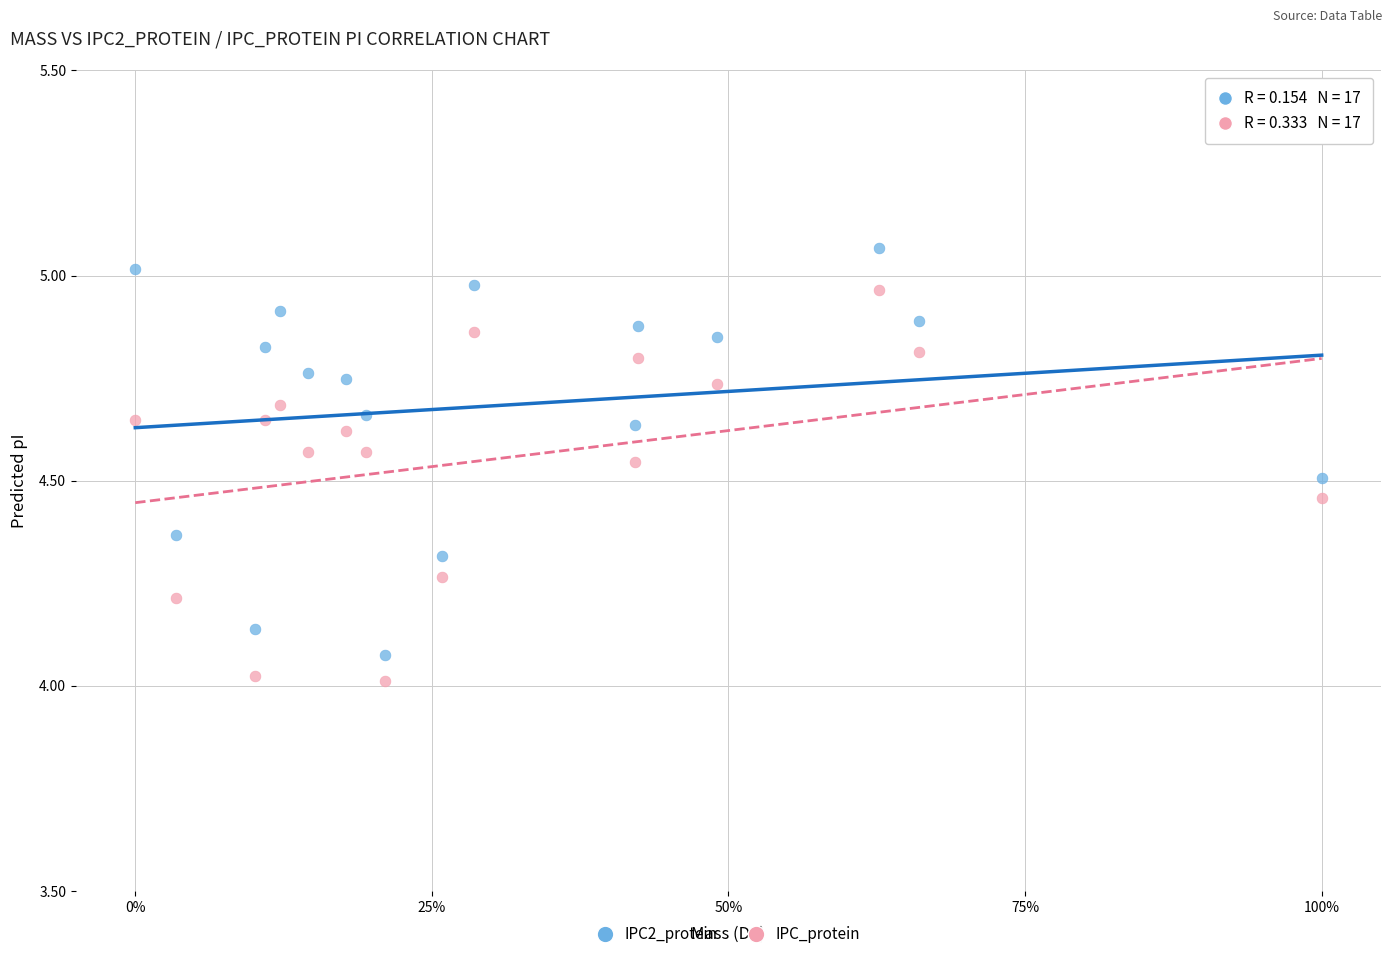

What is the X range (max minus min) for the scatter plot?

1.0